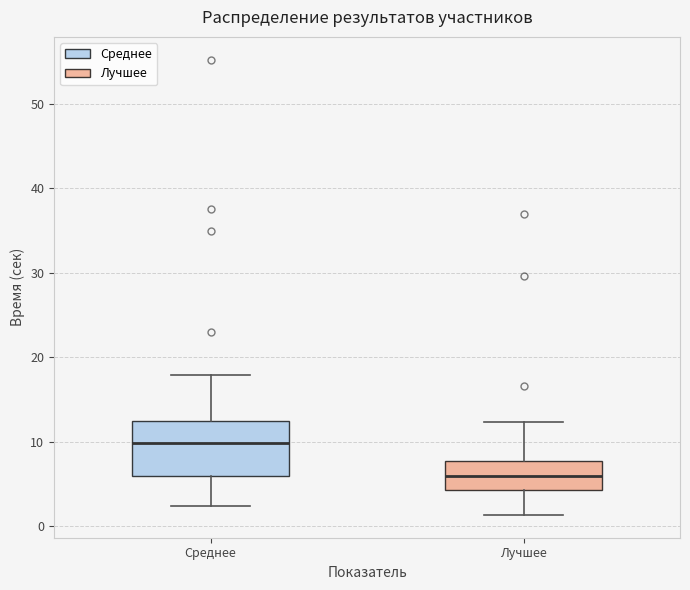

Which box's median line is the lowest?

Лучшее